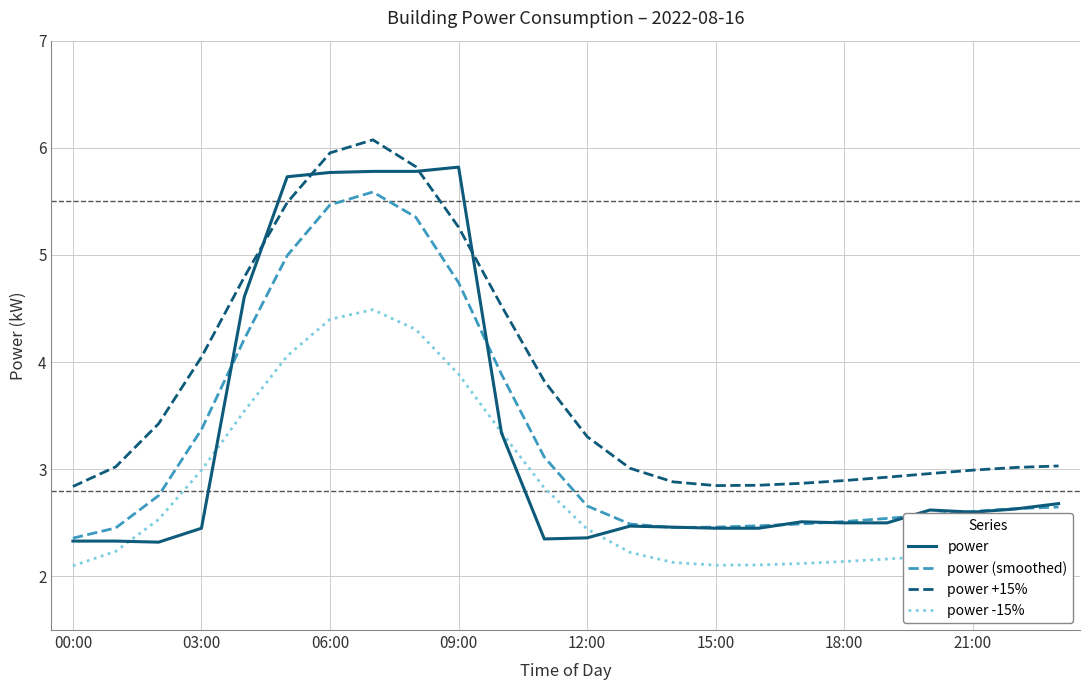

What is the greatest value displayed?

6.1